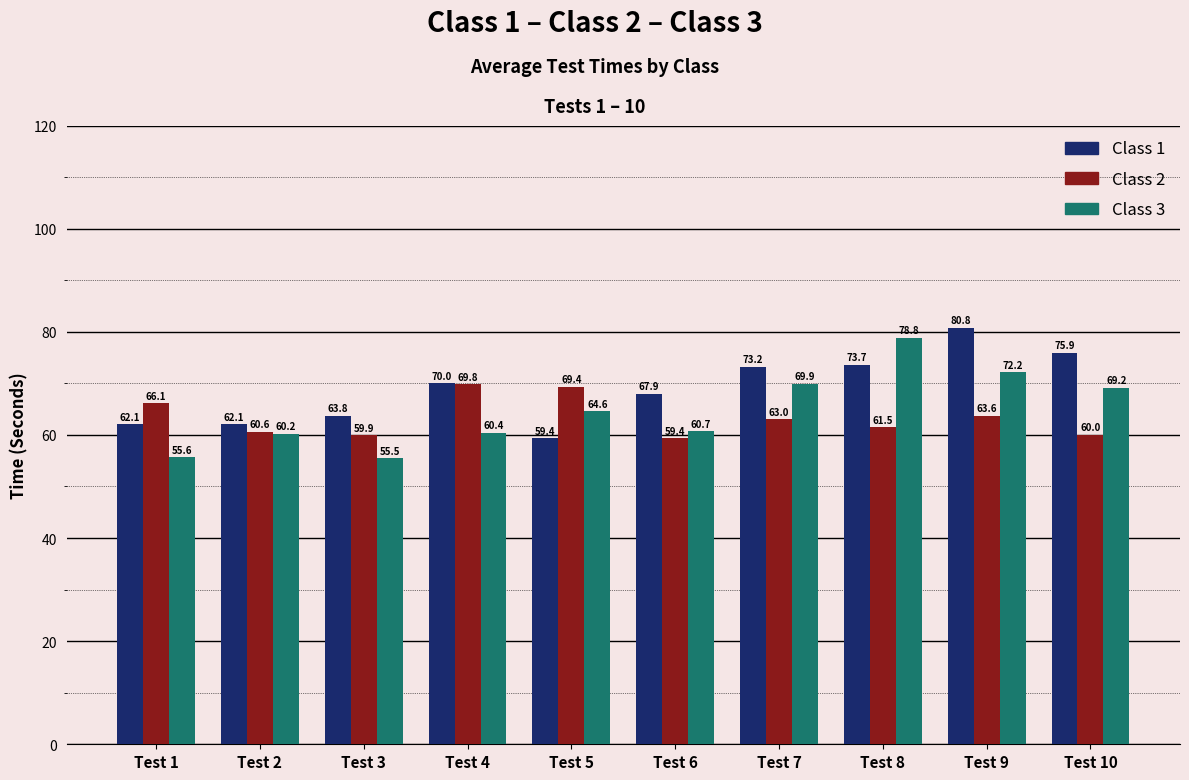

The Class 1 series shows 70.0 at Test 4. True or false?

True